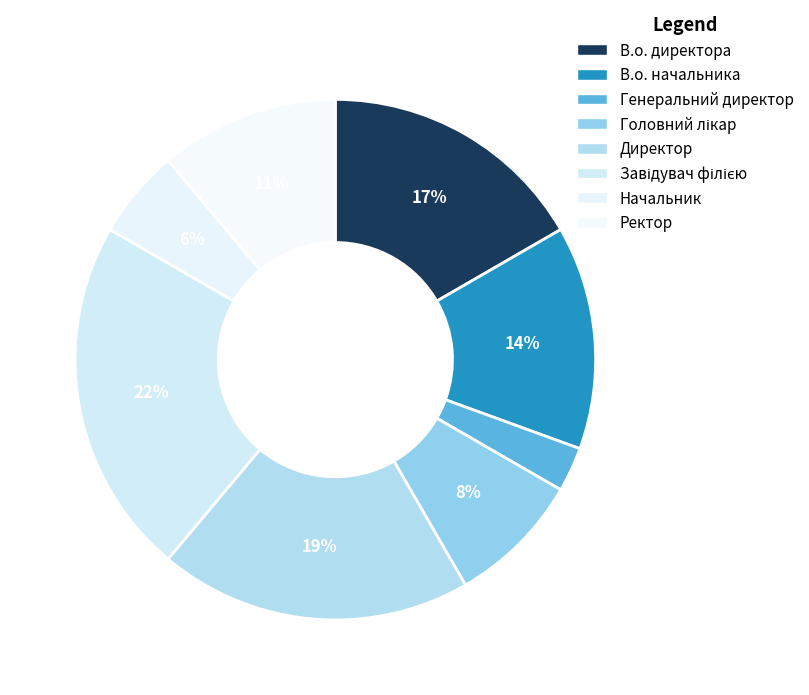

Count the number of slices in the pie.

8